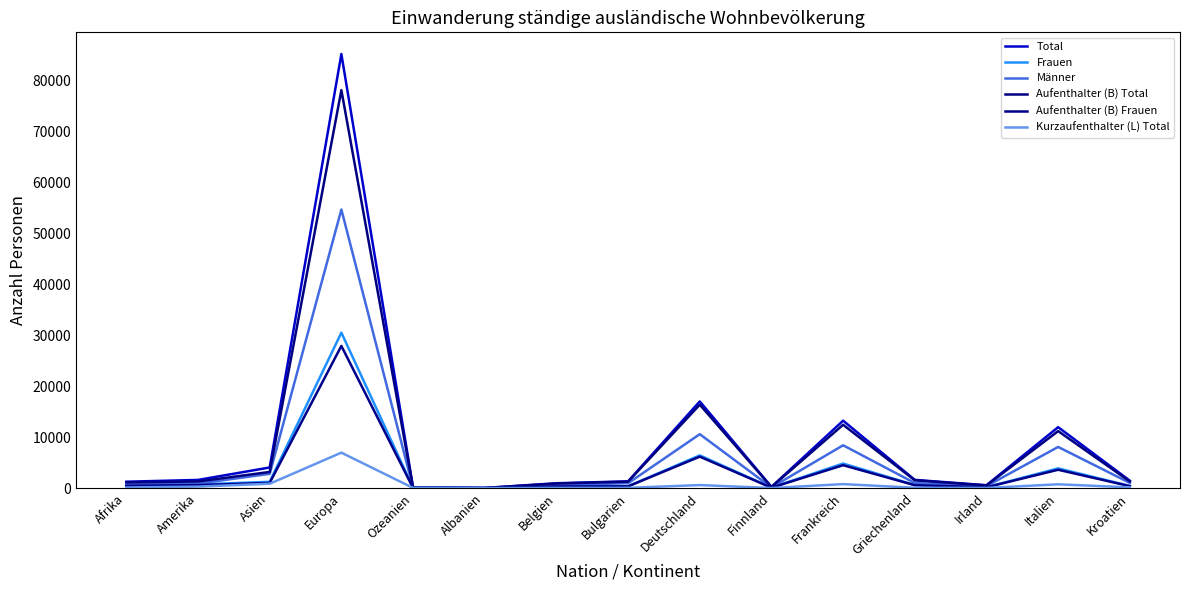

Where does the Kurzaufenthalter (L) Total series first go above 128?

Amerika